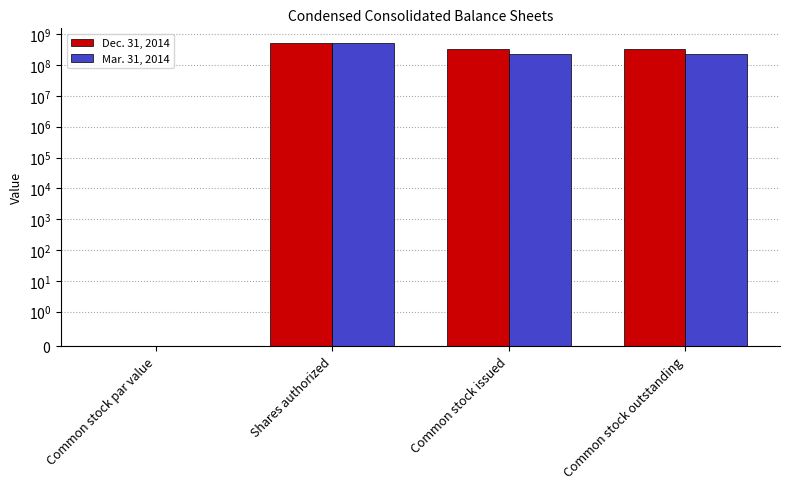

What is the sum of all Dec. 31, 2014 values?

1155478376.0